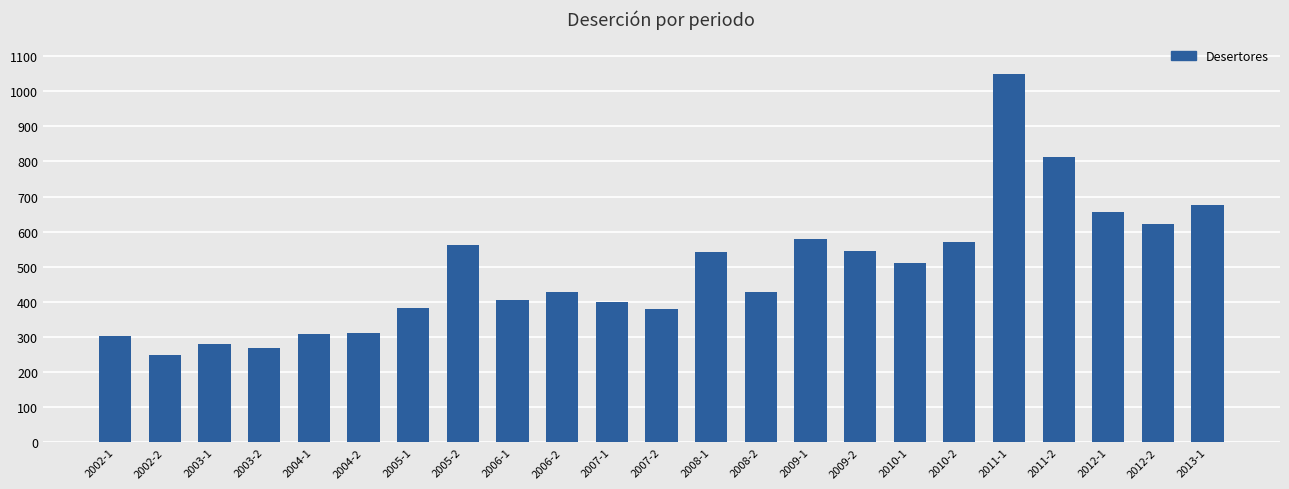

Which category has the highest value across all series?

2011-1